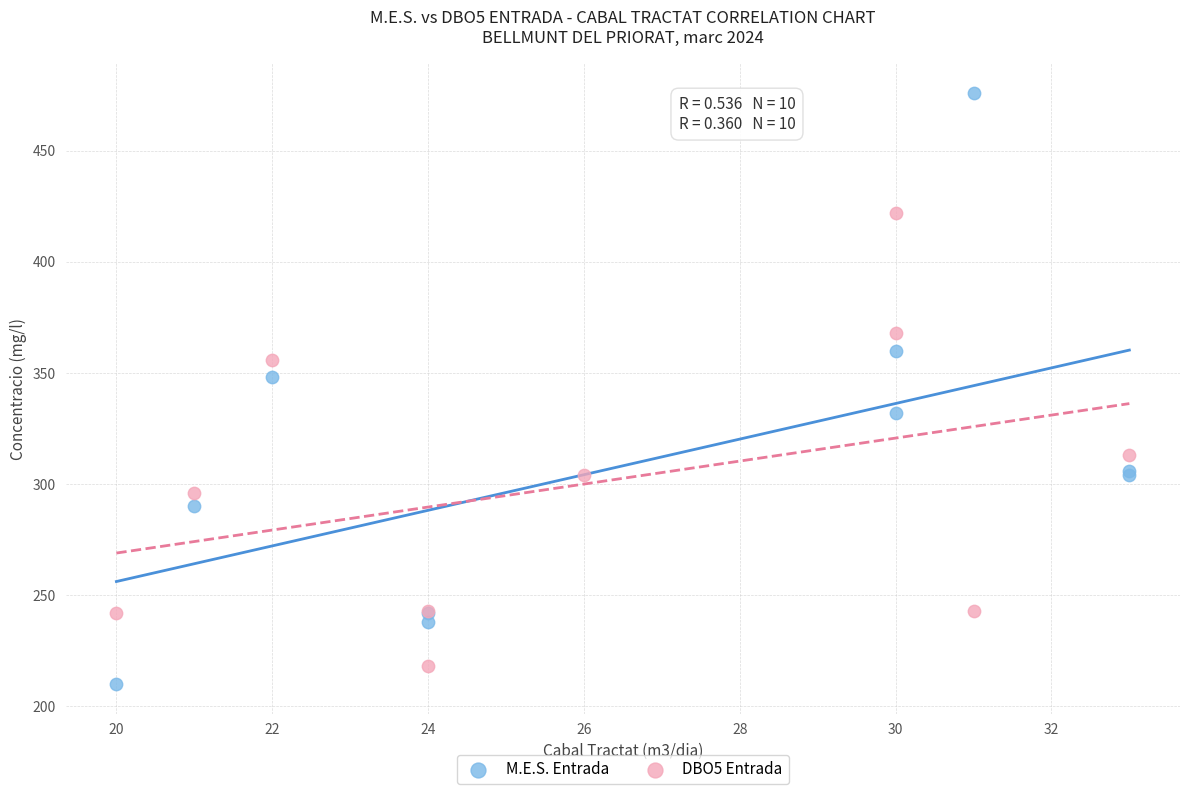

Which series reaches the maximum Y coordinate?

M.E.S. Entrada